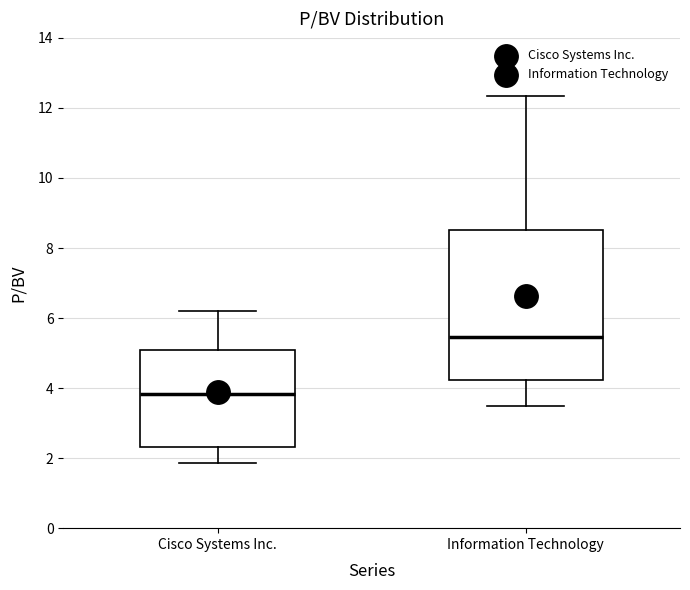

Reading left to right, transcribe this box plot: for each box, give where its median line is, the range the box spans, and where its two whiskers end, as read against the y-axis. The values are not printed on the chart, so give them approximately, as read against the axis.

Cisco Systems Inc.: median 3.8, box 2.4 to 5.0, whiskers 1.8 to 6.2
Information Technology: median 5.4, box 4.2 to 8.6, whiskers 3.6 to 12.4